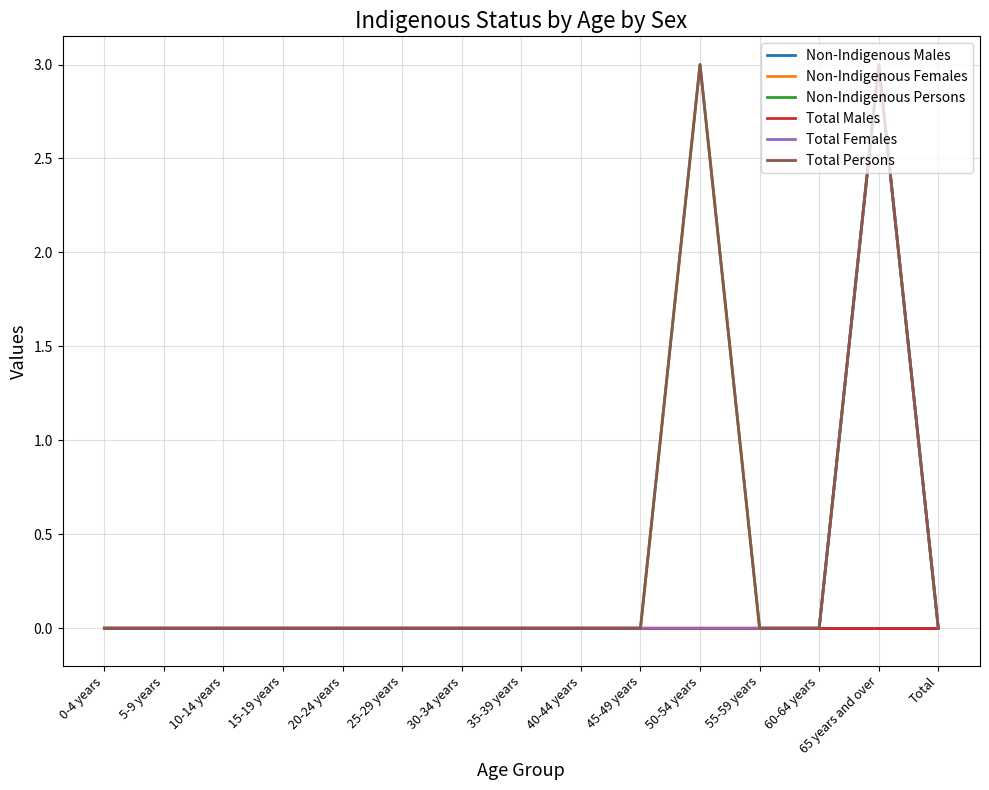

What is the label of the 6th point from the right?

45-49 years